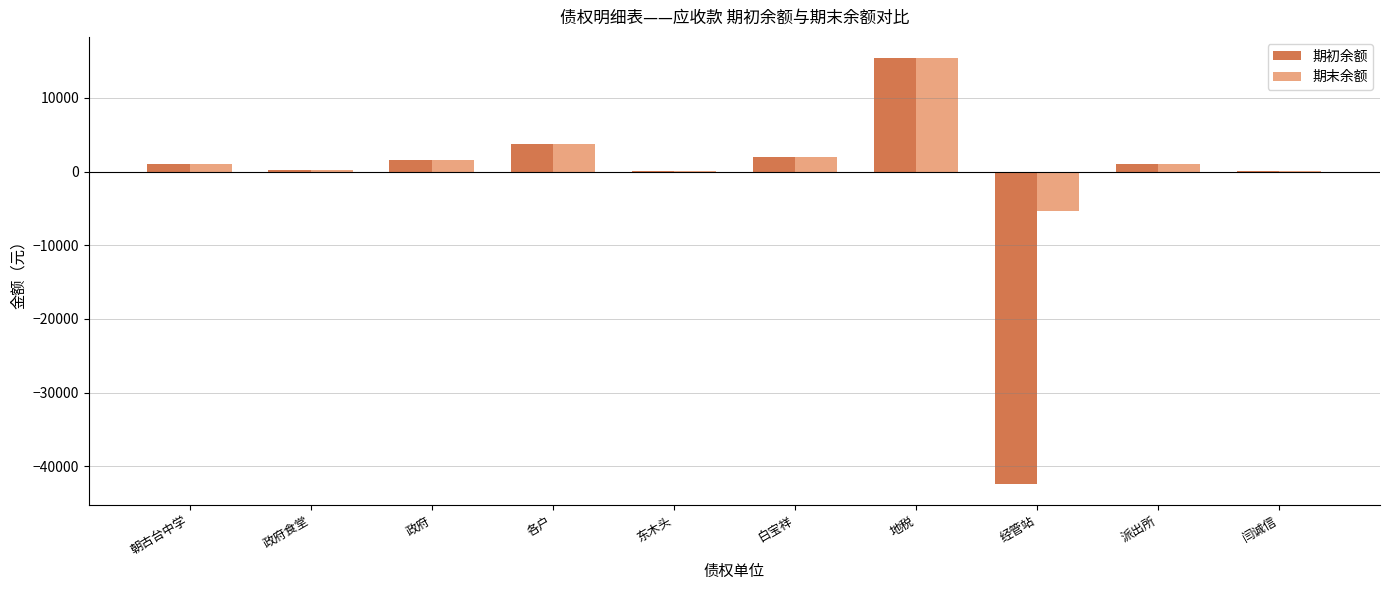

At which label does 期初余额 reach its peak?

地税